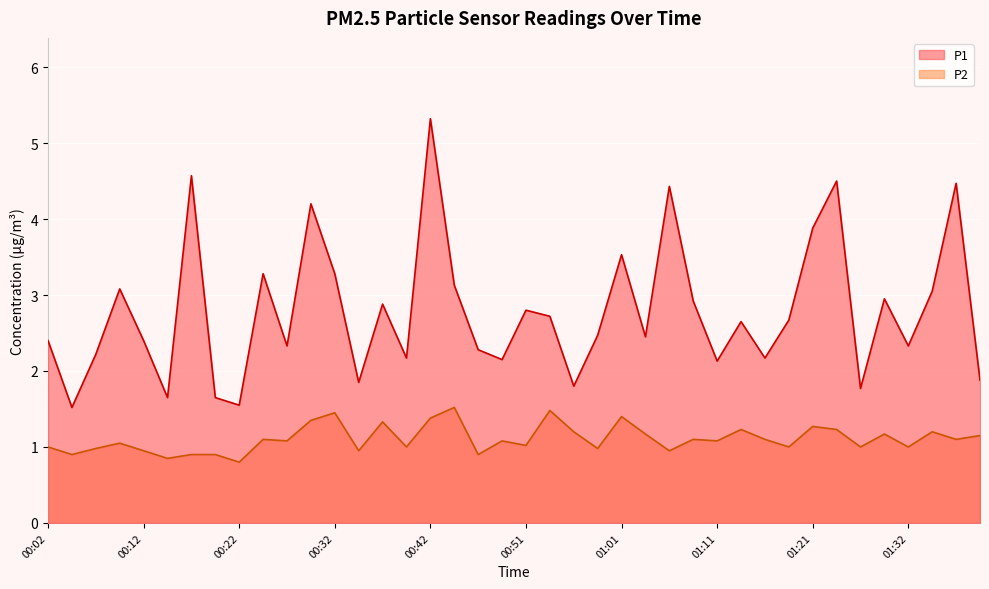

Is it true that P2 equals 1.9 at 00:56?

False